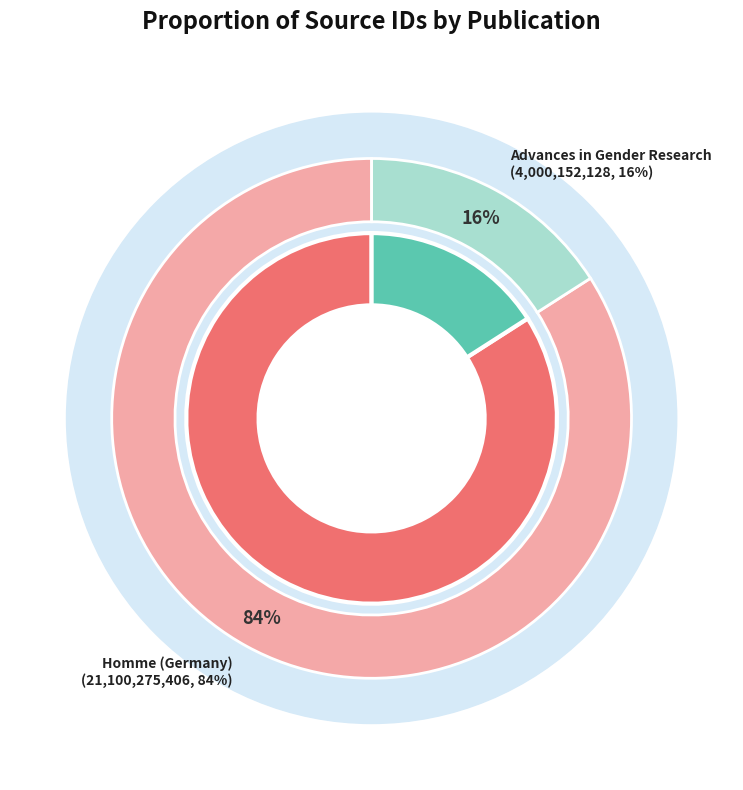

To the nearest percent, what is the difference between the largest and smallest slice percentages?

68%